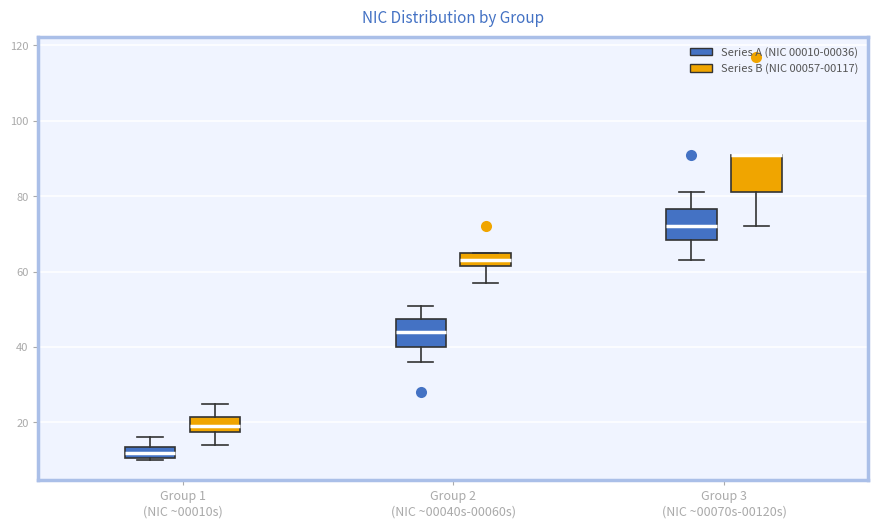

Comparing the boxes themselves (not the whiskers), which one is the tallest?

Group 3 (NIC ~00070s-00120s) (Series B (NIC 00057-00117))